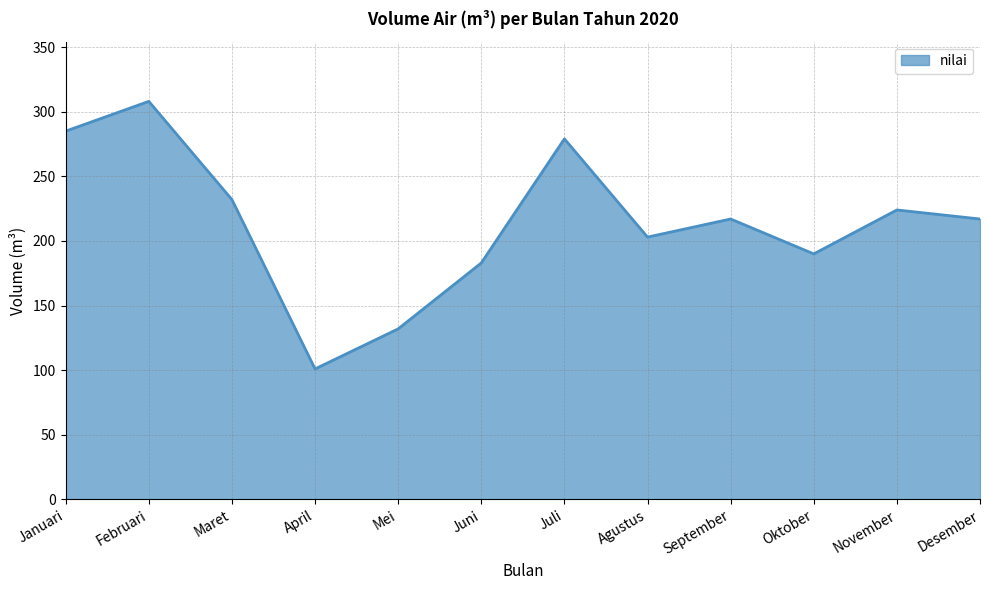

True or false: the data shows 95 at November.

False